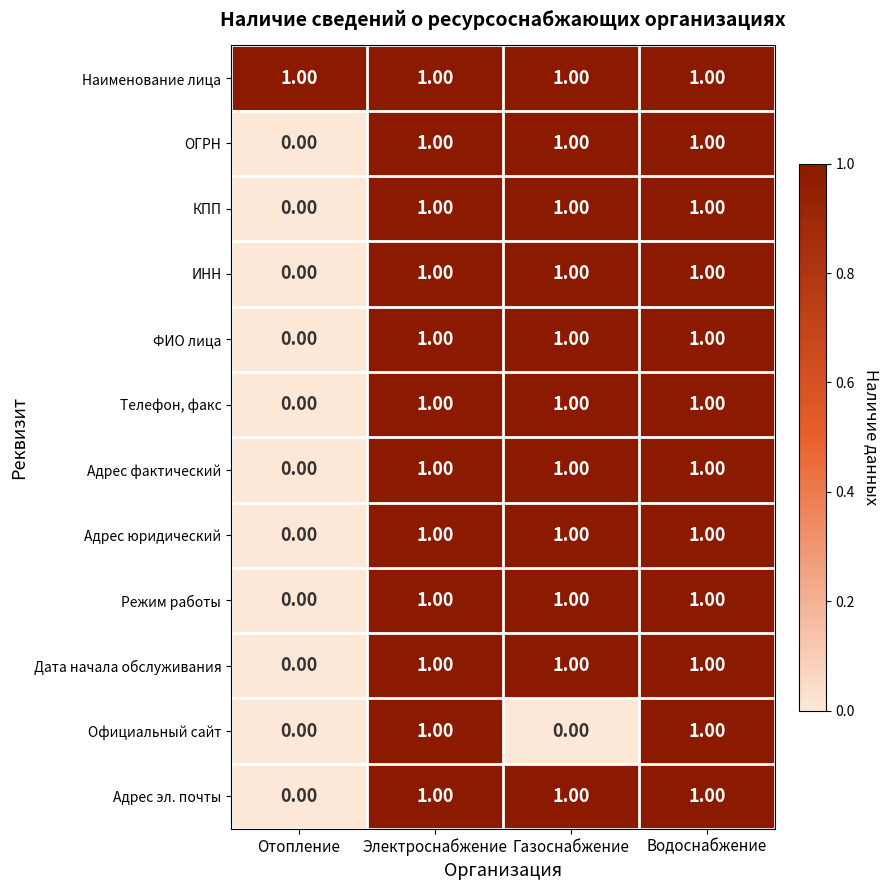

At which label is КПП closest to 0?

Отопление